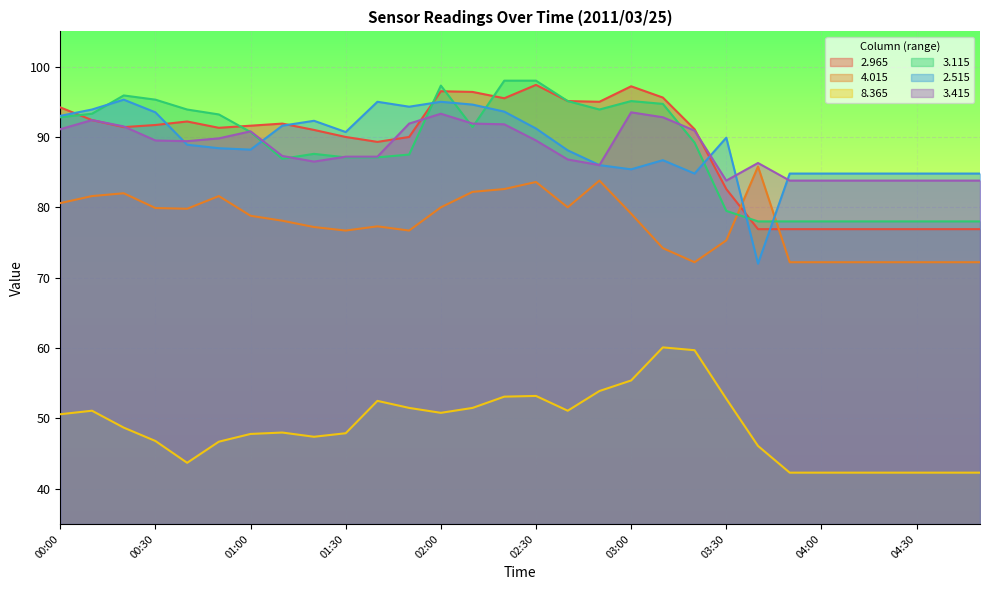

True or false: 2.965 has more than 1 points higher than both neighbors.

True